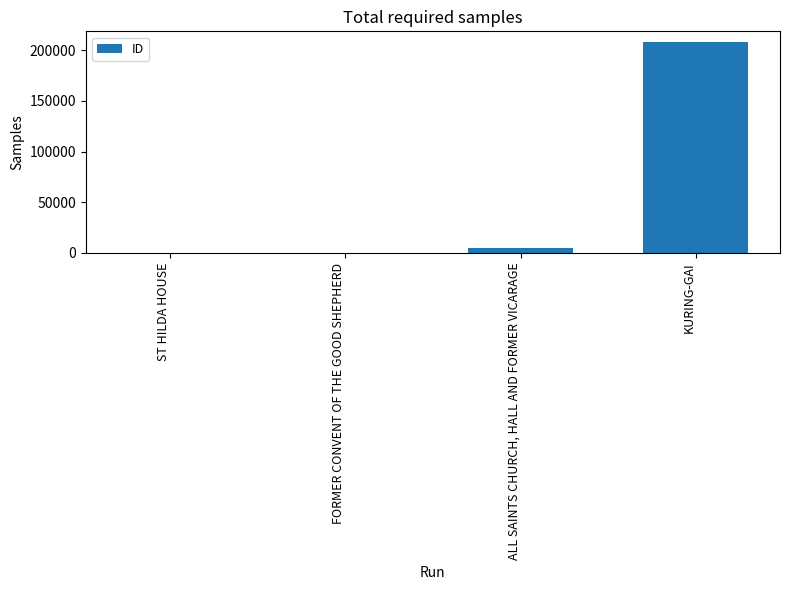

Approximately how many times larger is the value at KURING-GAI compared to FORMER CONVENT OF THE GOOD SHEPHERD?

208328.0